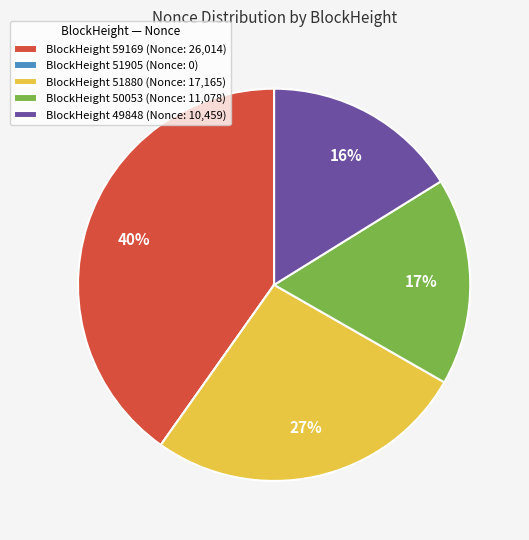

Is there a majority slice in this chart?

No